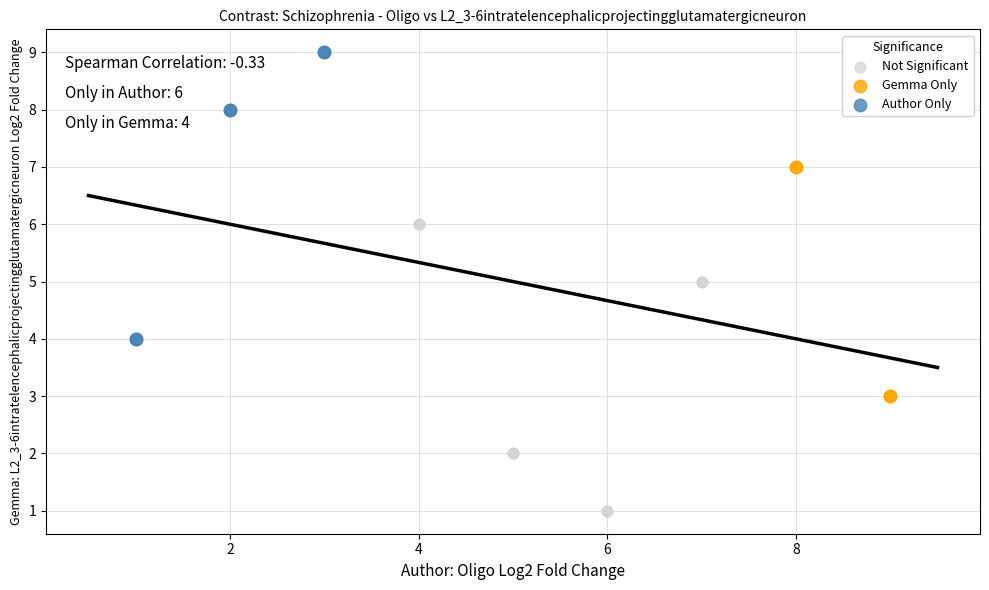

Which series contains the highest Y value?

Author Only